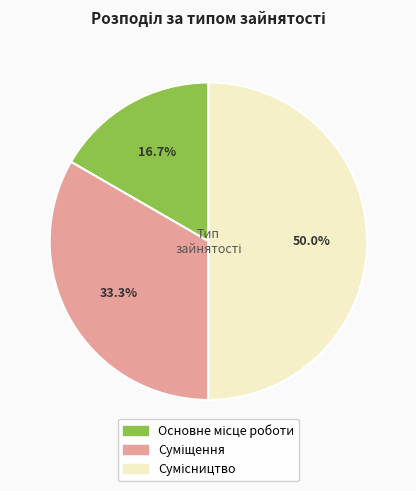

How many slices are in this pie chart?

3